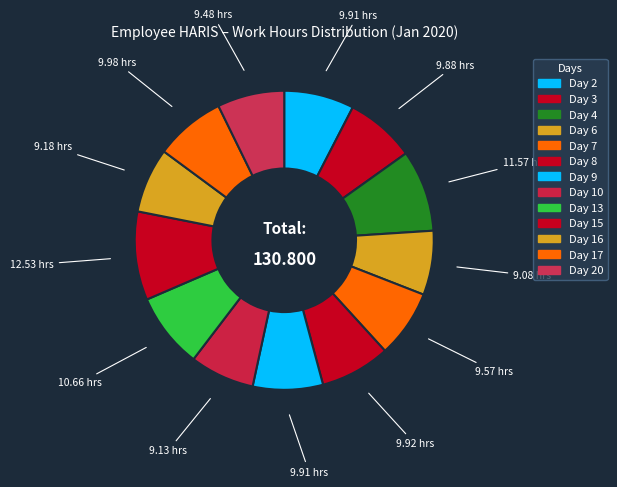

How many segments does this pie chart have?

13